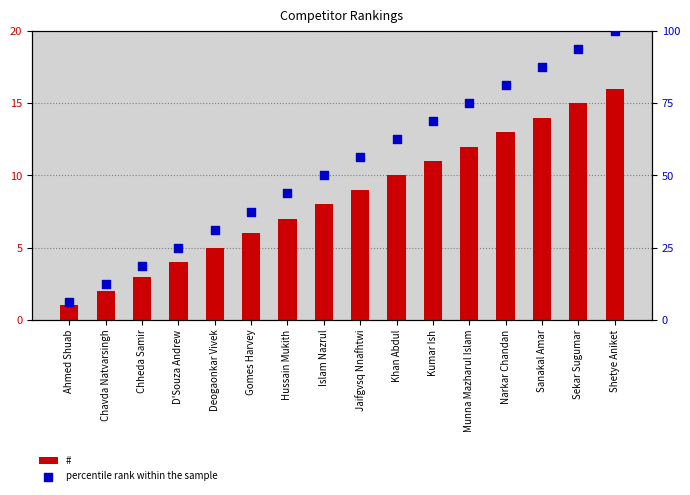

What is the total value across all series at Shetye Aniket?

116.0